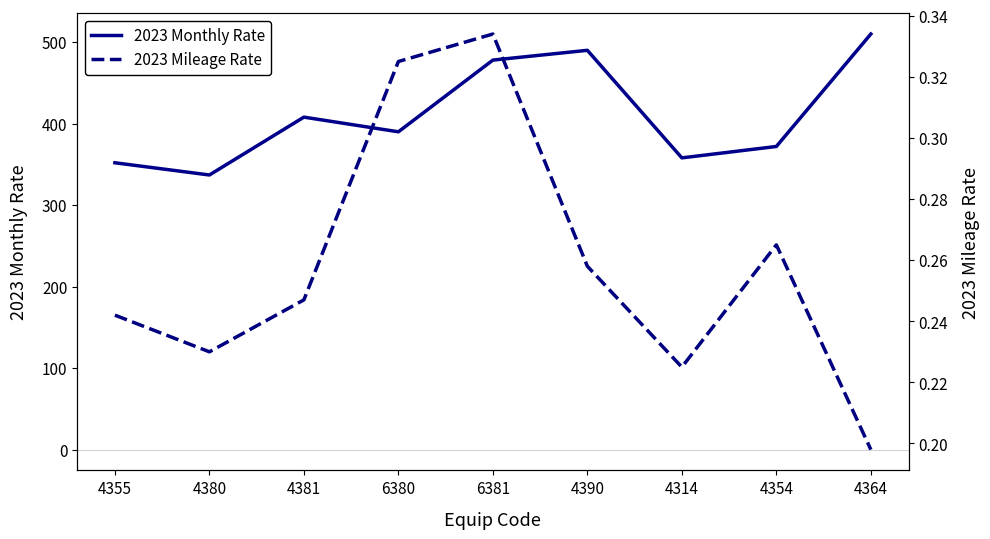

How many 2023 Mileage Rate values are between 0 and 1?

9